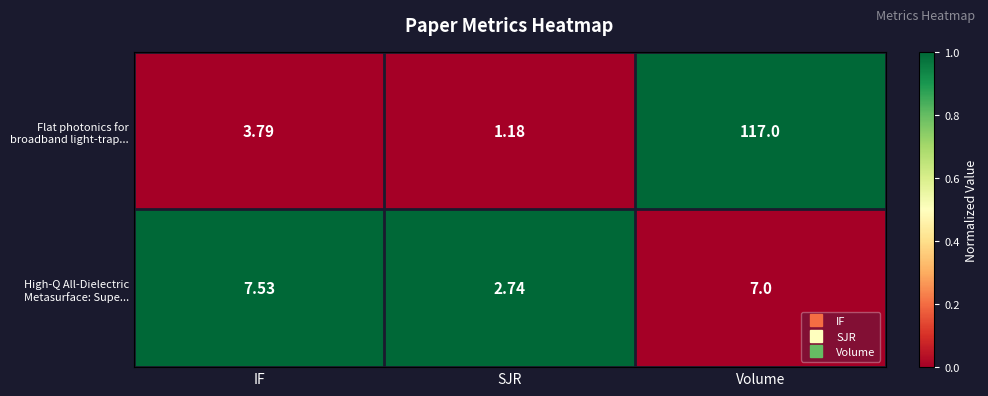

Which series has the largest total across all categories?

Flat photonics for broadband light-trap...